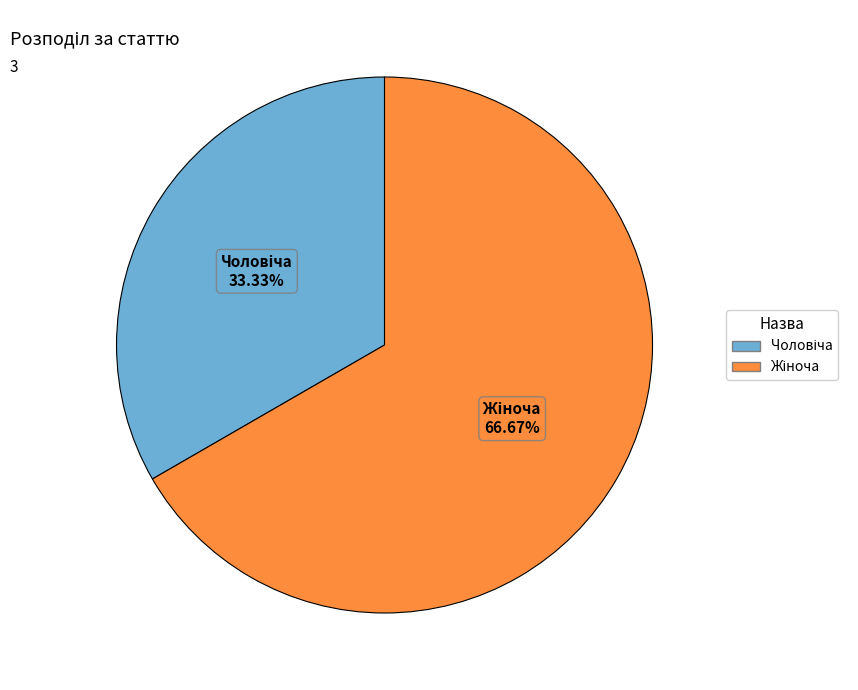

Is there any slice that represents more than half of the pie?

Yes